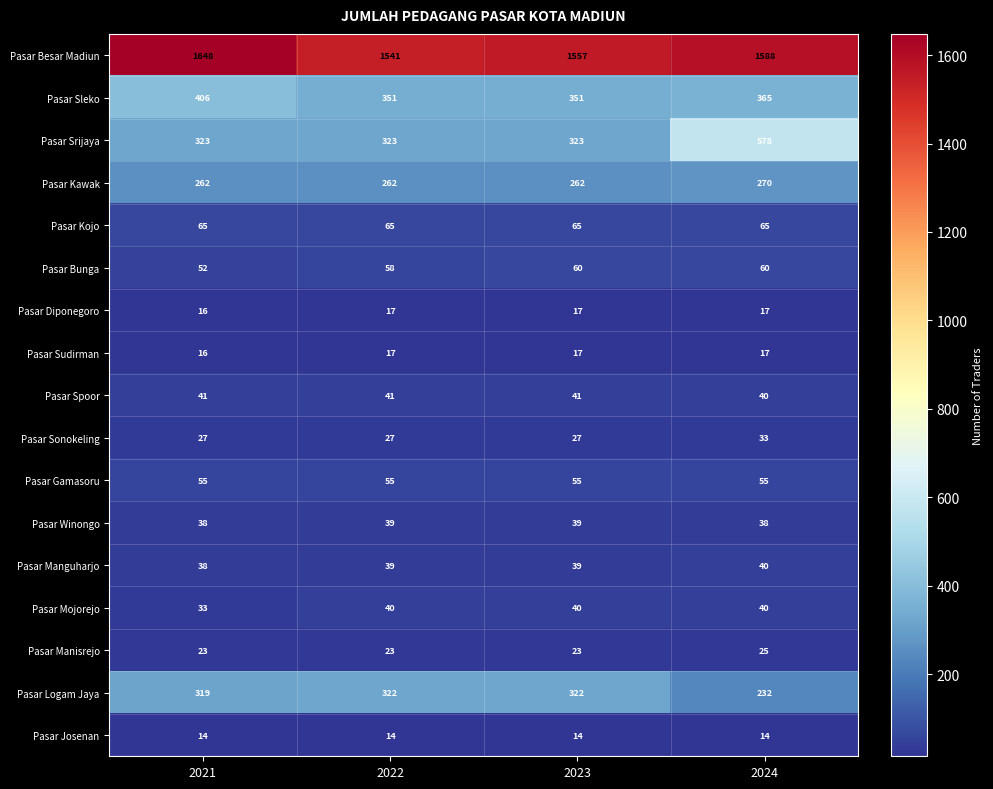

Is the value of Pasar Logam Jaya at 2023 greater than the value of Pasar Winongo at 2022?

Yes